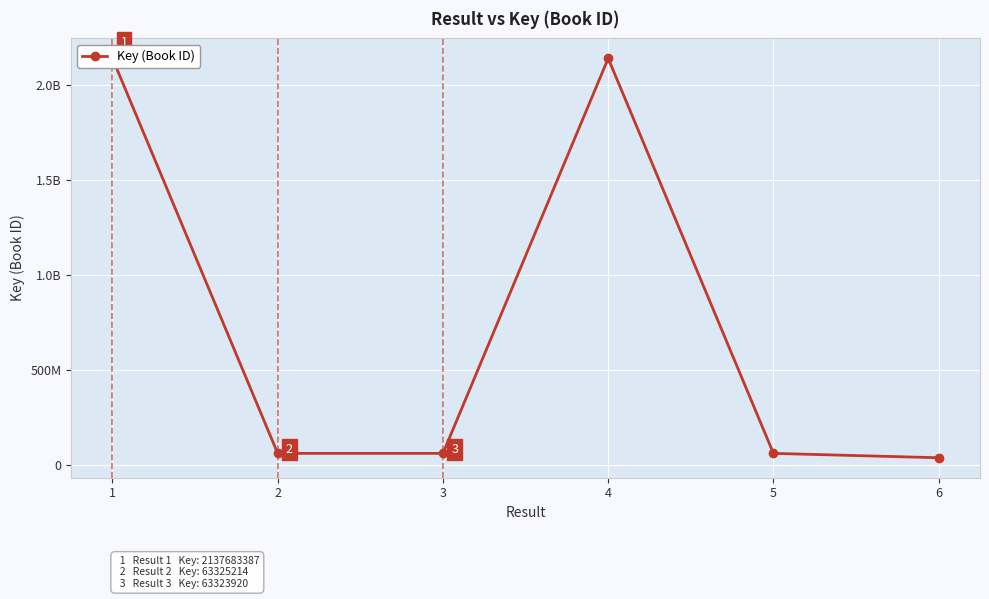

Where is the first local maximum?

4